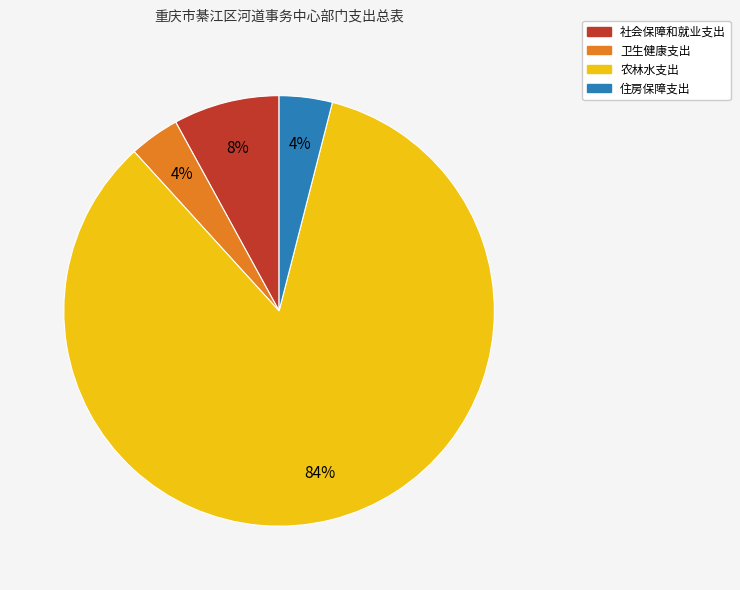

Is 社会保障和就业支出 the majority of the pie?

No